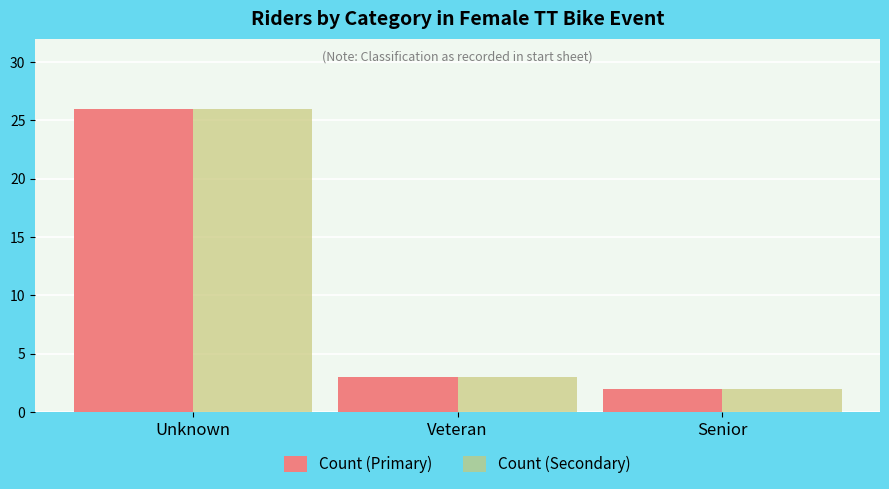

What position from the right is Senior?

1